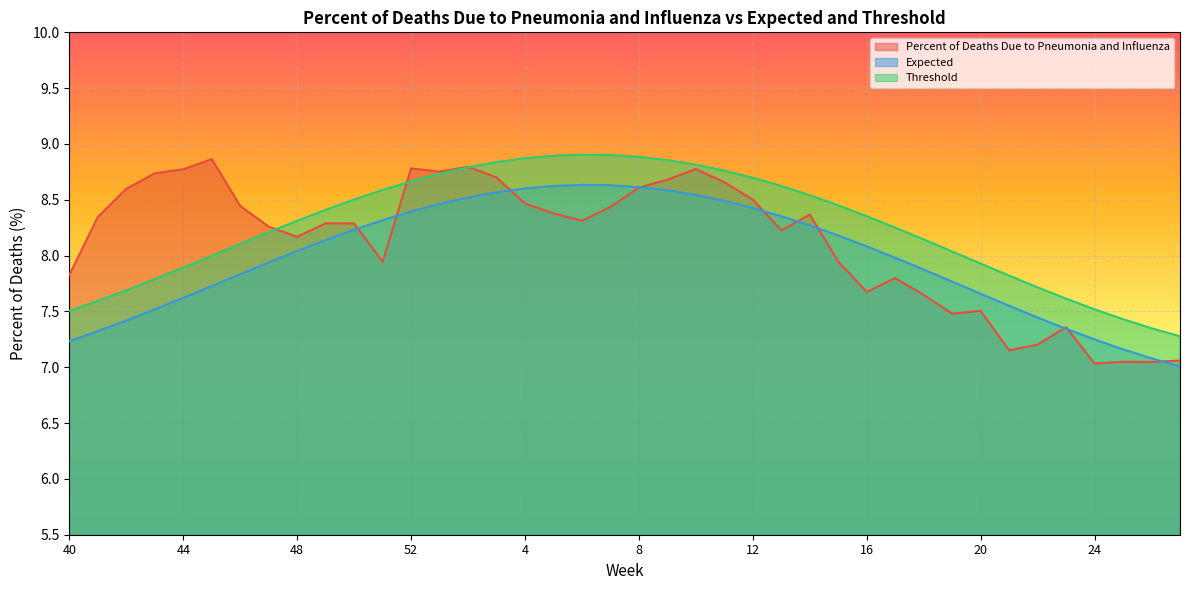

Which series changed the most between 41 and 26?

Percent of Deaths Due to Pneumonia and Influenza